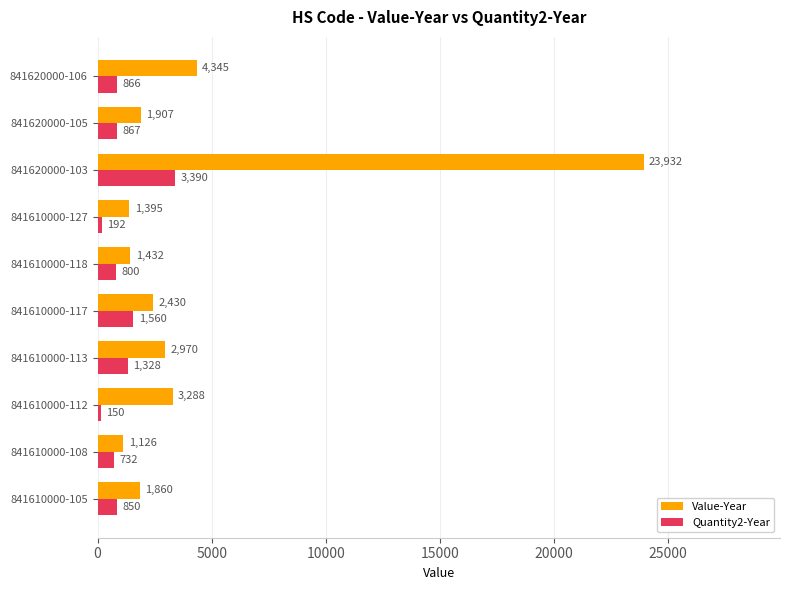

Is the value of Value-Year at 841620000-106 greater than the value of Quantity2-Year at 841610000-108?

Yes